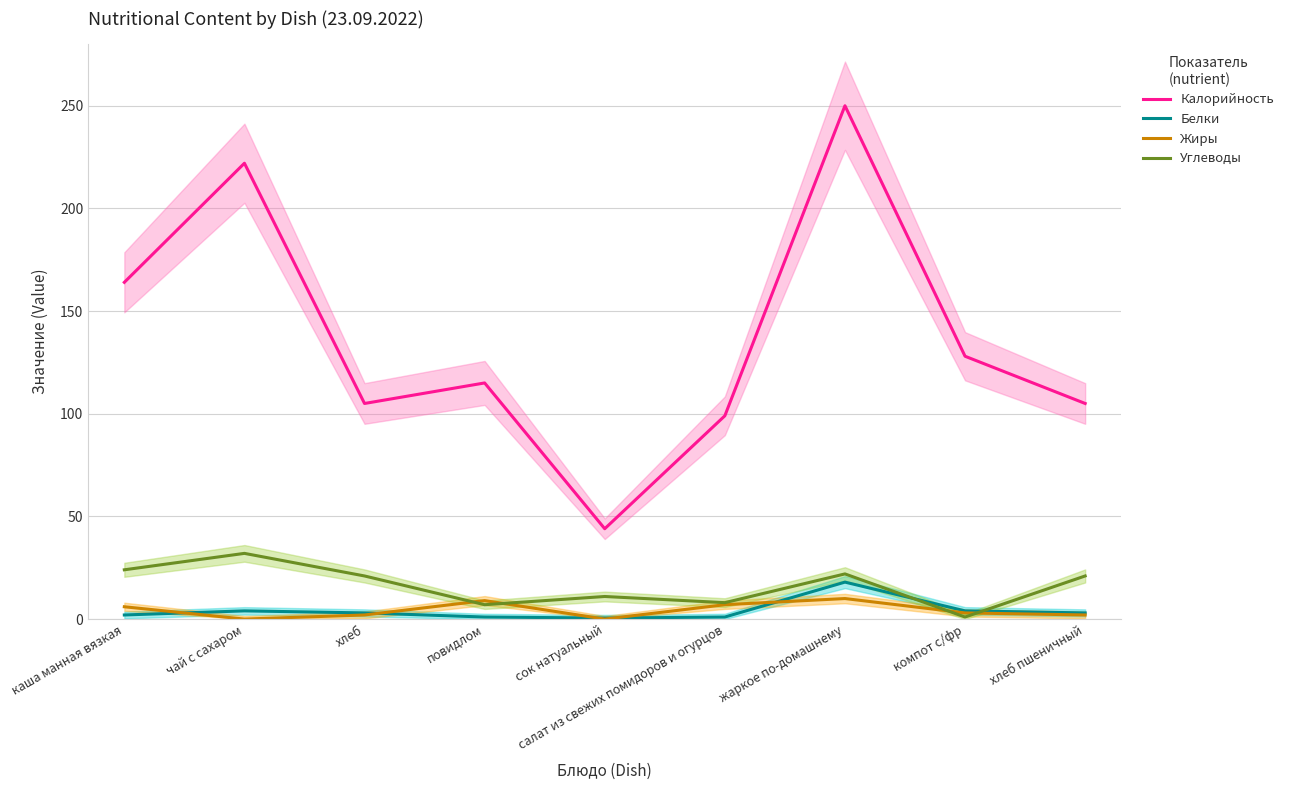

Where do Углеводы and Жиры first cross each other?

хлеб and повидлом